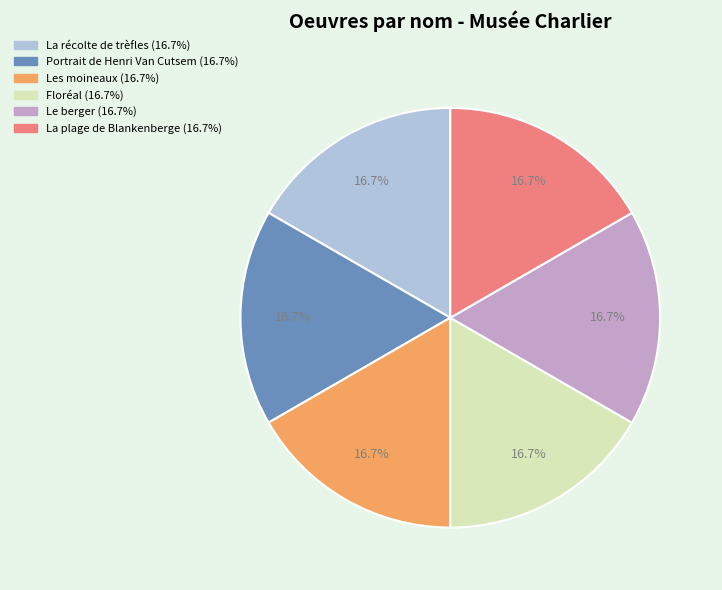

Is there any slice that represents more than half of the pie?

No